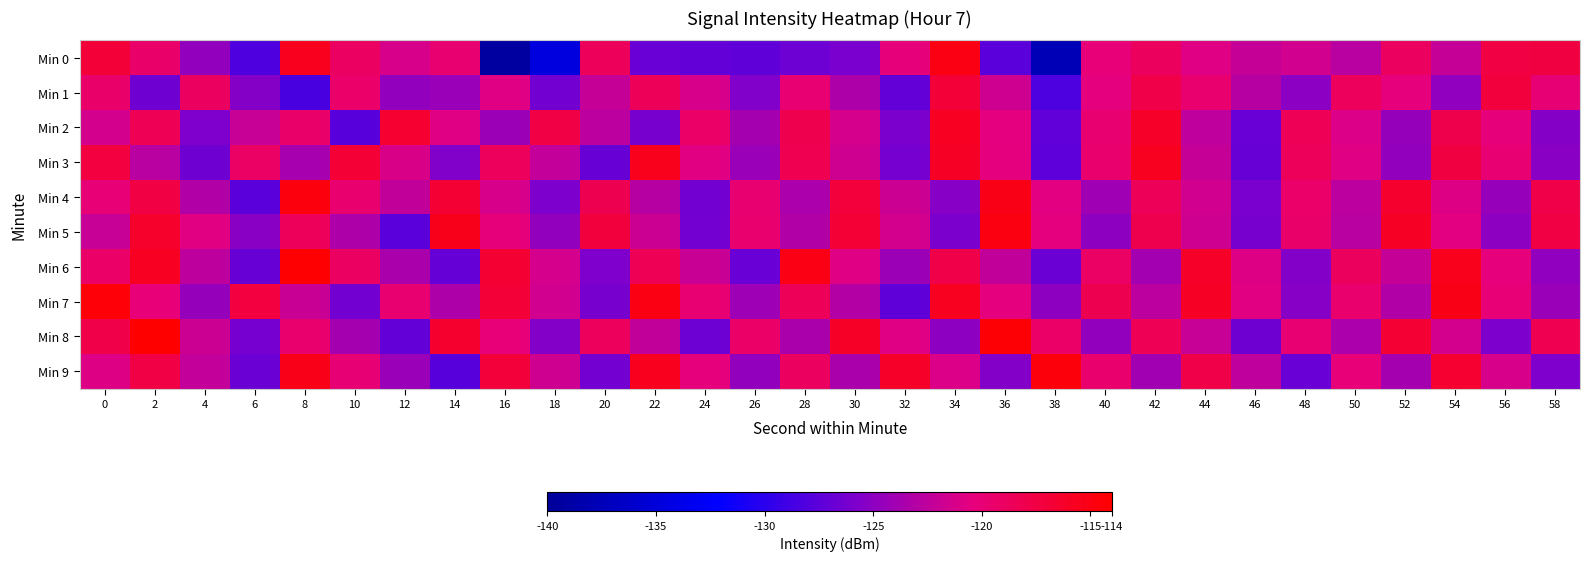

Count the number of categories in the chart.

30